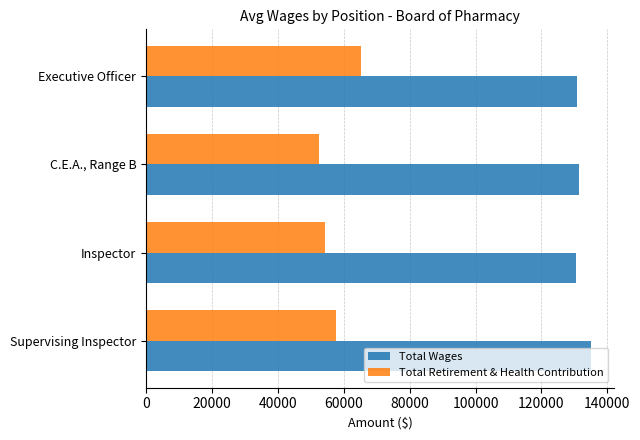

True or false: Total Wages has a value of 131492.3 at C.E.A., Range B.

True